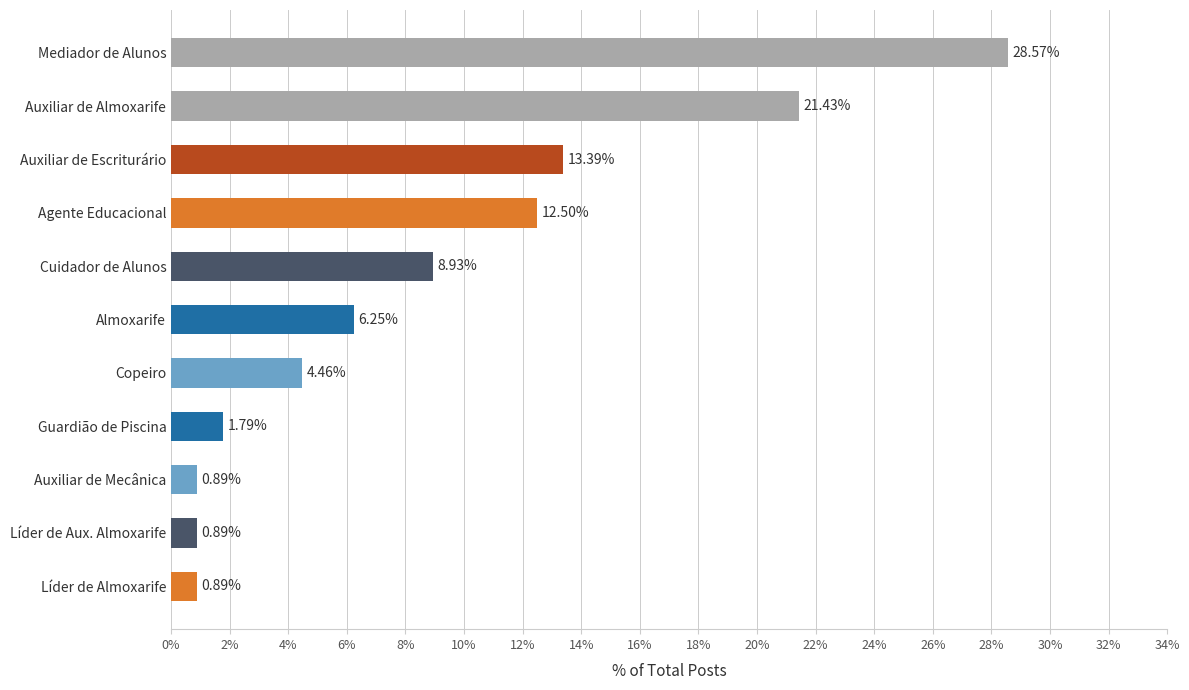

What is the sum of all values?

100.0